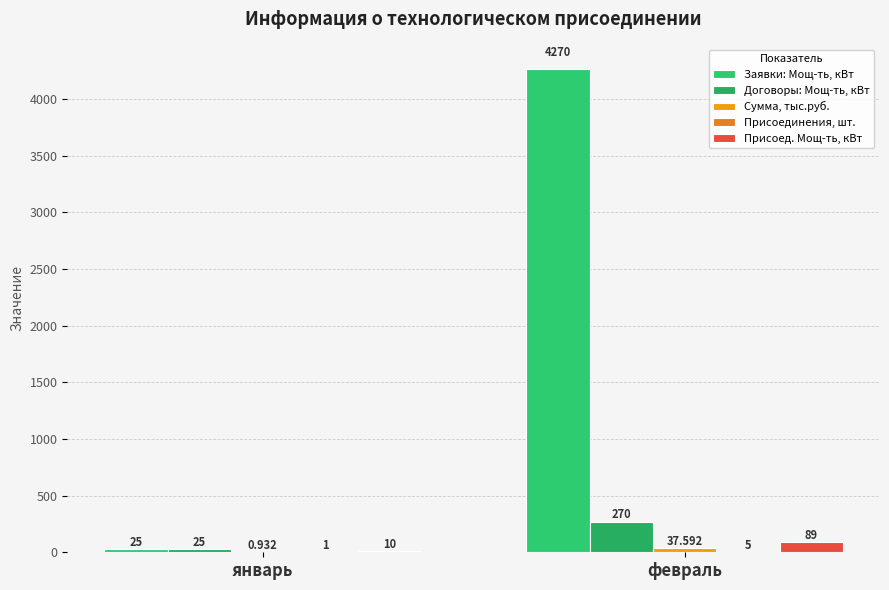

At which label is Присоединения, шт. closest to 3?

январь